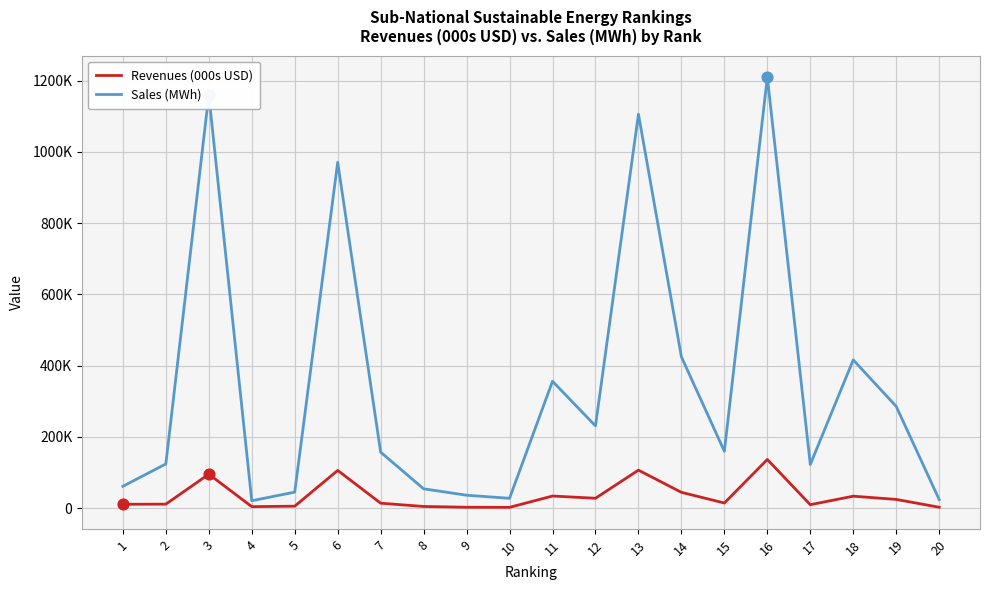

At which category is the sum across all series the highest?

16